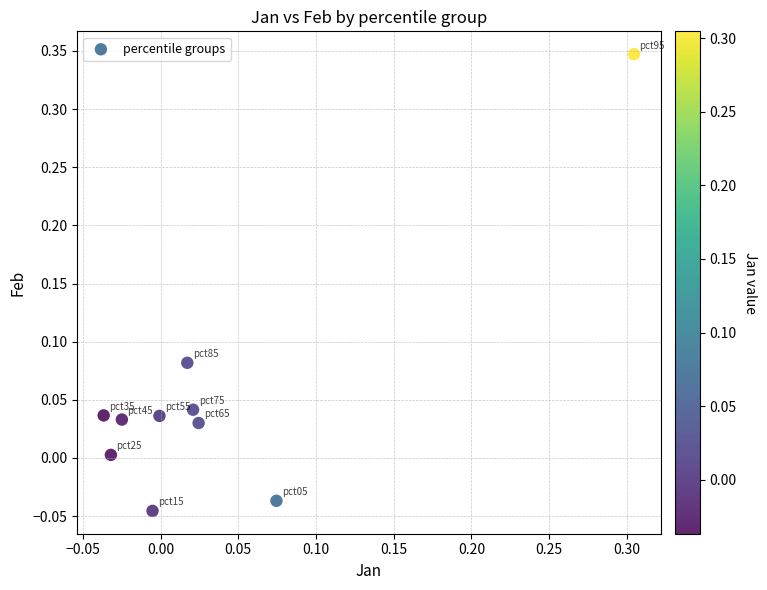

What is the range of Y values (max minus min)?

0.4